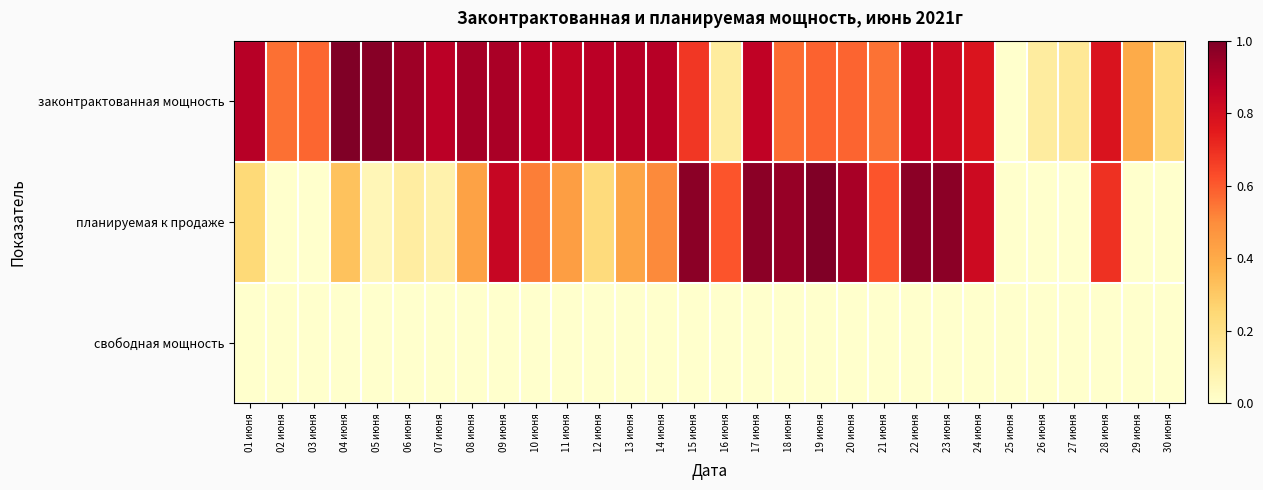

Which series has the largest total across all categories?

законтрактованная мощность